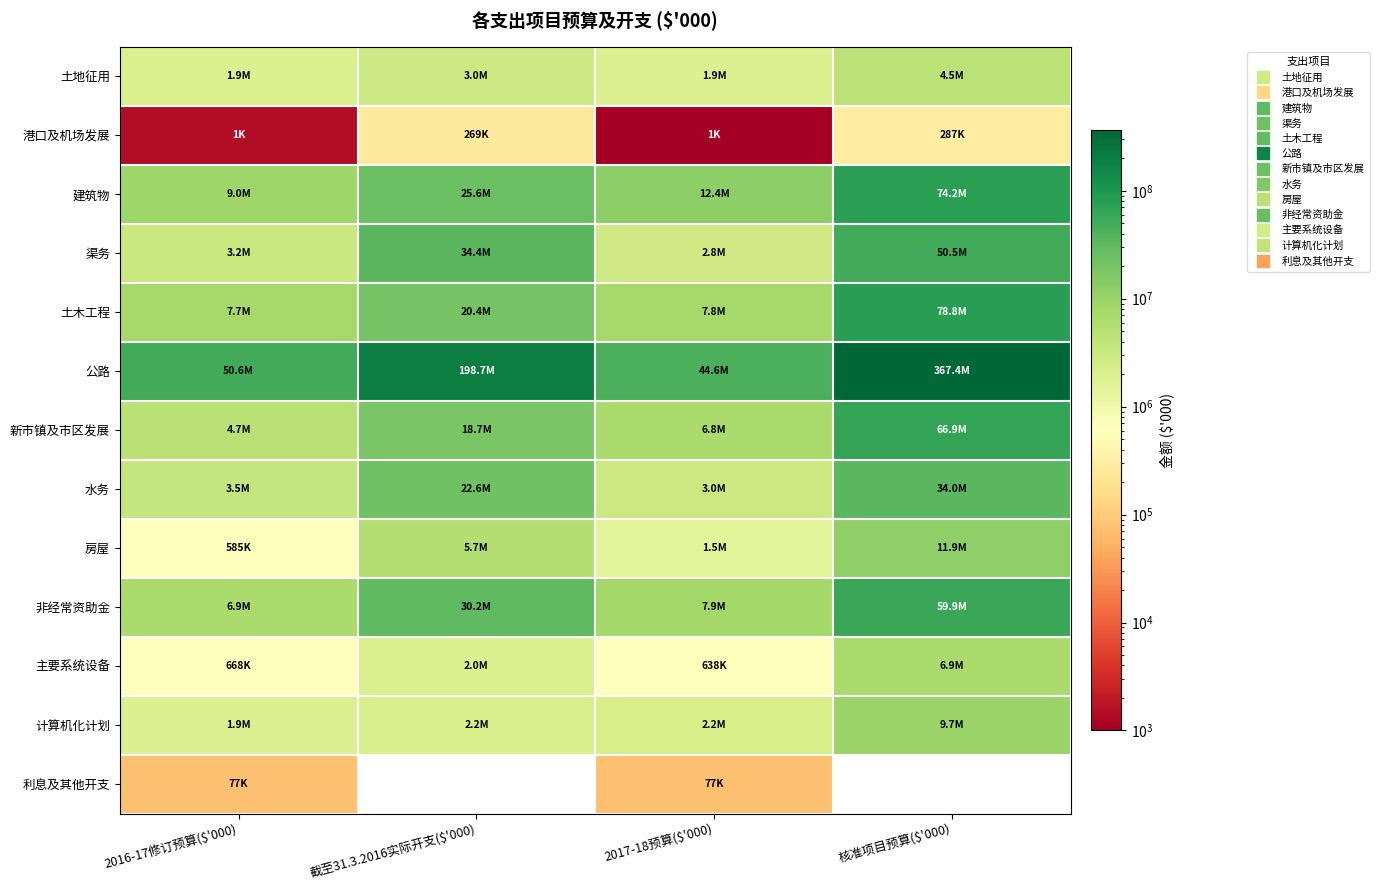

How many values in the 土地征用 series exceed 2973299?

1